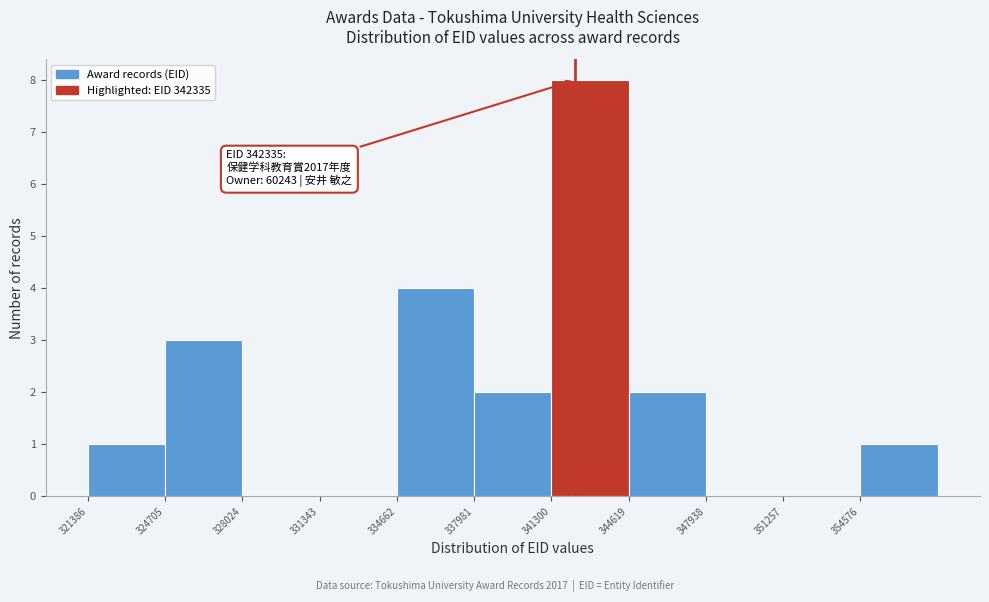

Which range on the x-axis has the tallest bar?

341500 to 344500